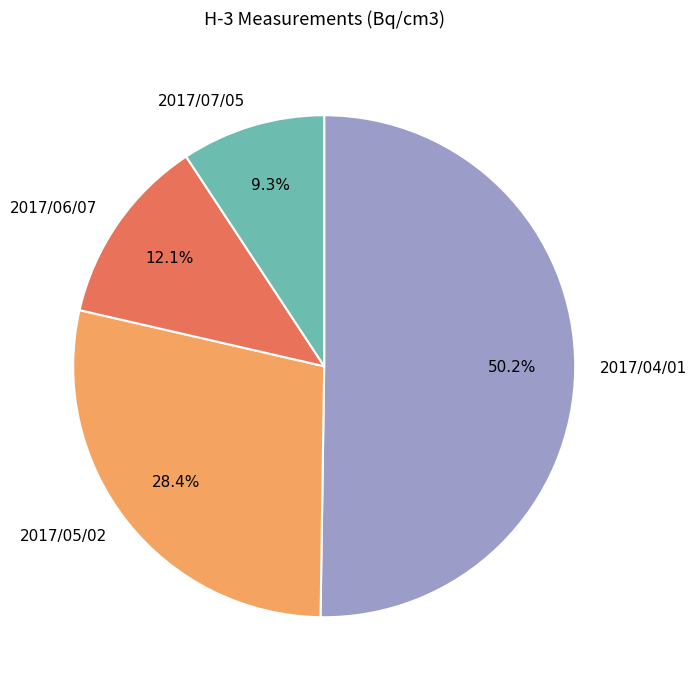

The 2017/04/01 slice represents 50% of the pie. True or false?

True